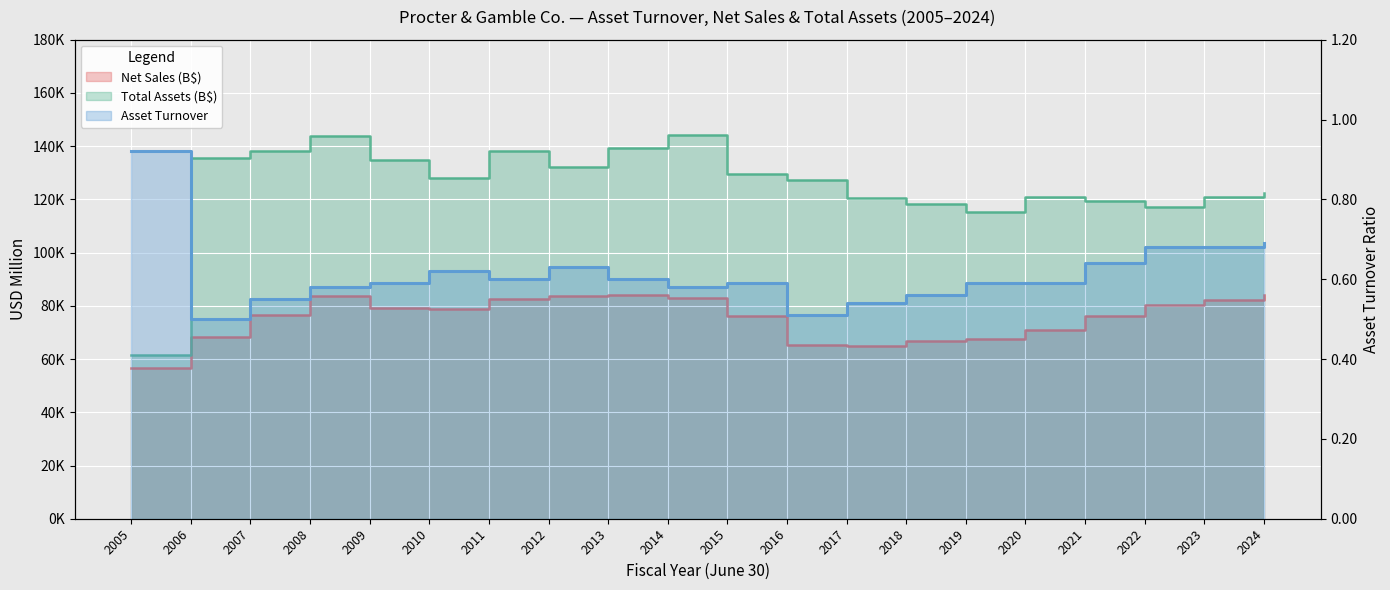

True or false: Asset Turnover has a value of 0.5 at 2016.

True